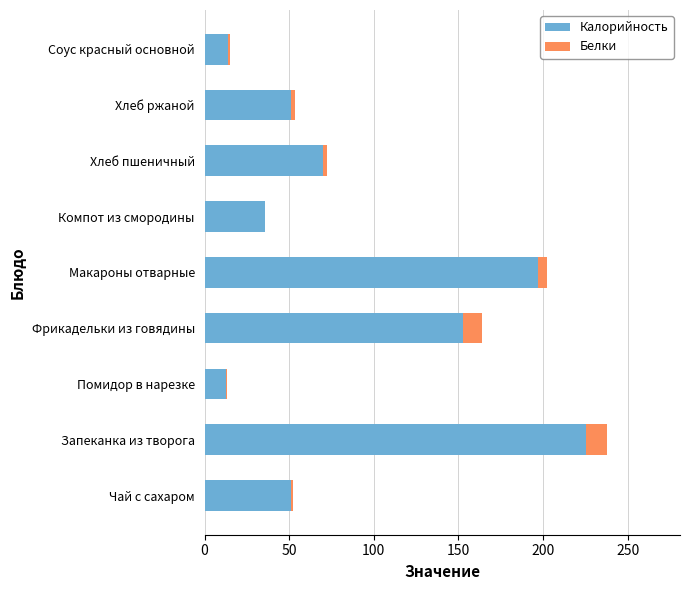

Is it true that Калорийность equals 35.5 at Компот из смородины?

True